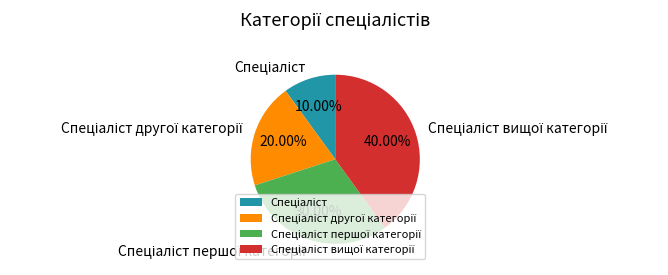

Does any single category account for the majority?

No